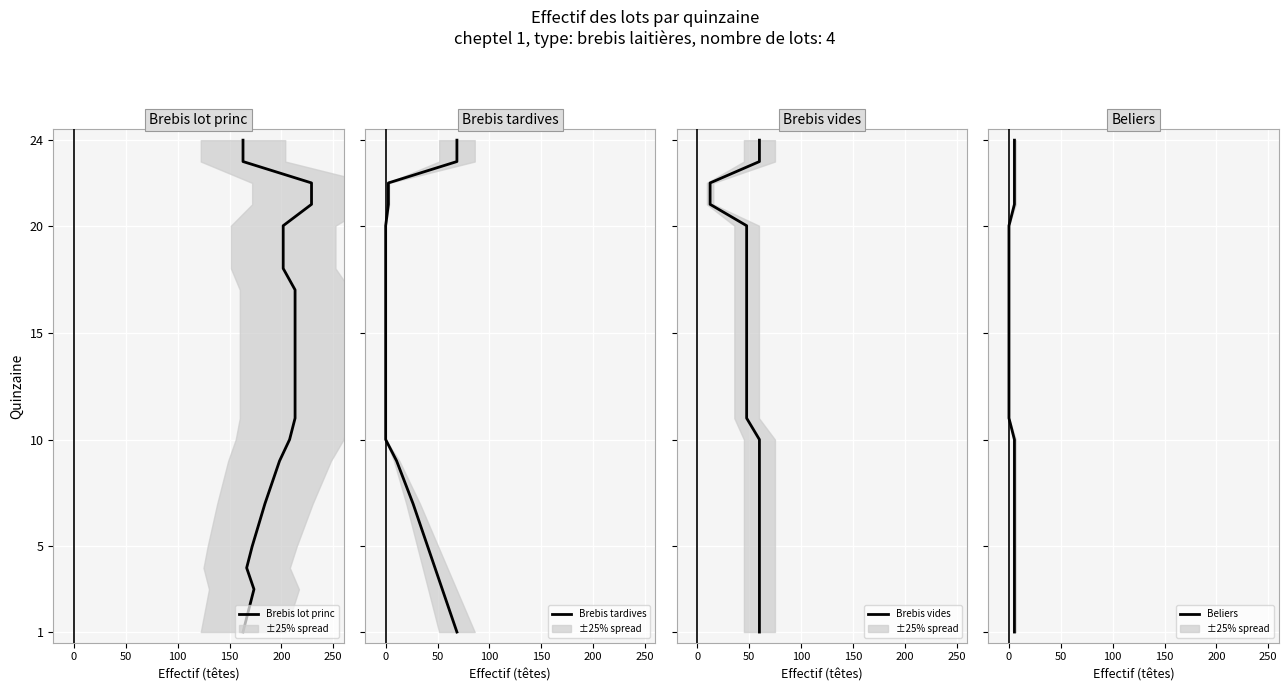

Is this an area chart (filled region under the line)?

No